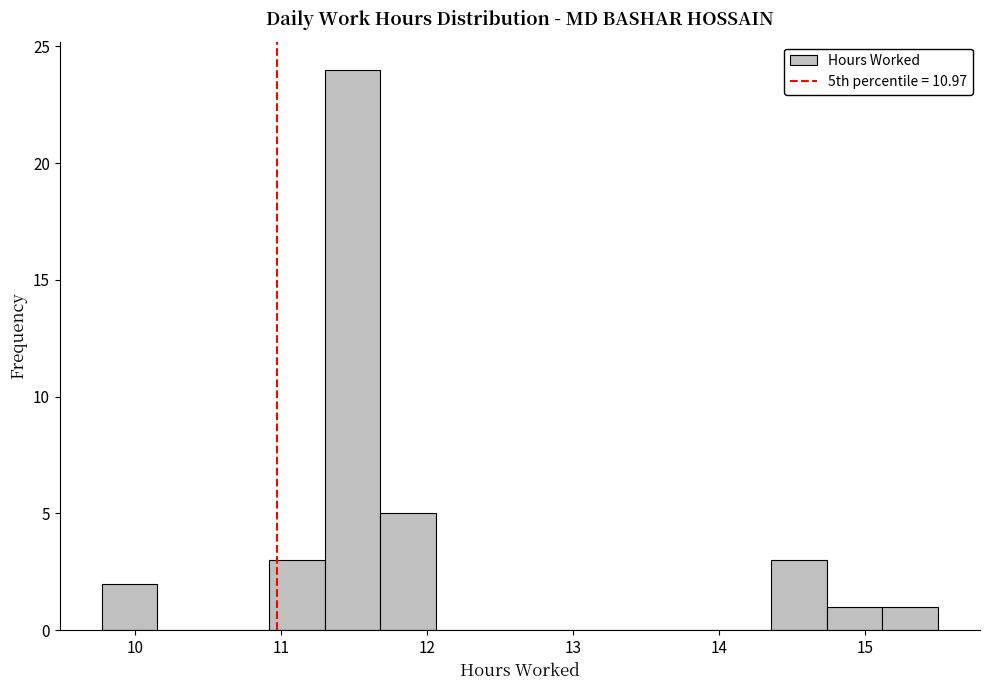

Read against the x-axis, roughly where is the centre of the tallest bar?

11.5